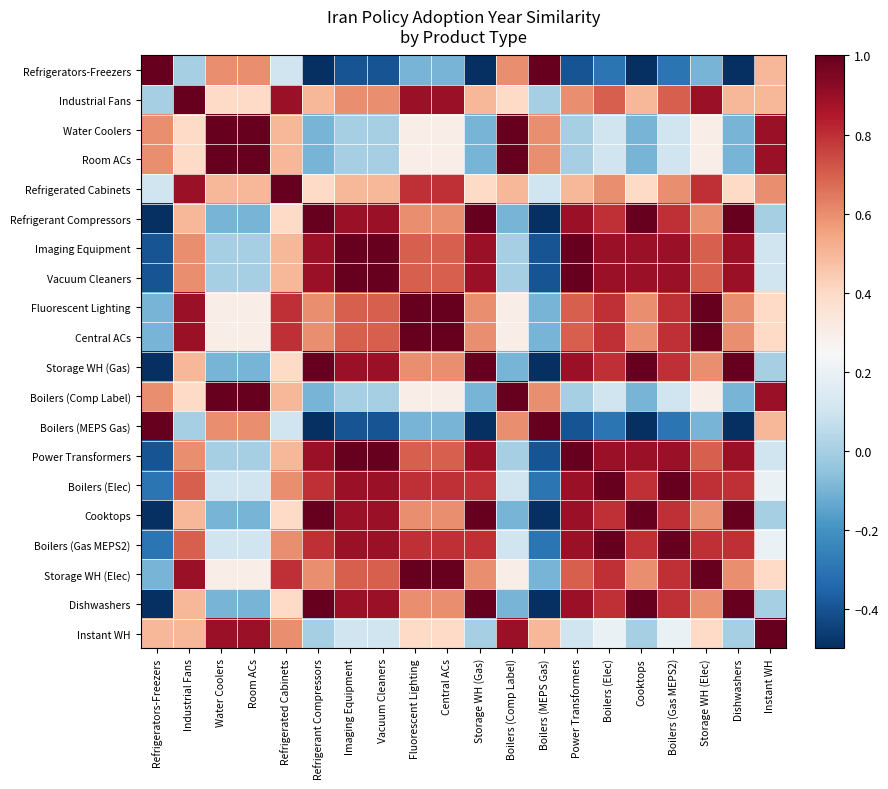

Reading left to right, what are all the values shown in this chart?

Refrigerators-Freezers: Refrigerators-Freezers=1.0	Industrial Fans=0.0	Water Coolers=0.6	Room ACs=0.6	Refrigerated Cabinets=0.1	Refrigerant Compressors=-0.5	Imaging Equipment=-0.4	Vacuum Cleaners=-0.4	Fluorescent Lighting=-0.1	Central ACs=-0.1	Storage WH (Gas)=-0.5	Boilers (Comp Label)=0.6	Boilers (MEPS Gas)=1.0	Power Transformers=-0.4	Boilers (Elec)=-0.3	Cooktops=-0.5	Boilers (Gas MEPS2)=-0.3	Storage WH (Elec)=-0.1	Dishwashers=-0.5	Instant WH=0.5
Industrial Fans: Refrigerators-Freezers=0.0	Industrial Fans=1.0	Water Coolers=0.4	Room ACs=0.4	Refrigerated Cabinets=0.9	Refrigerant Compressors=0.5	Imaging Equipment=0.6	Vacuum Cleaners=0.6	Fluorescent Lighting=0.9	Central ACs=0.9	Storage WH (Gas)=0.5	Boilers (Comp Label)=0.4	Boilers (MEPS Gas)=0.0	Power Transformers=0.6	Boilers (Elec)=0.7	Cooktops=0.5	Boilers (Gas MEPS2)=0.7	Storage WH (Elec)=0.9	Dishwashers=0.5	Instant WH=0.5
Water Coolers: Refrigerators-Freezers=0.6	Industrial Fans=0.4	Water Coolers=1.0	Room ACs=1.0	Refrigerated Cabinets=0.5	Refrigerant Compressors=-0.1	Imaging Equipment=0.0	Vacuum Cleaners=0.0	Fluorescent Lighting=0.3	Central ACs=0.3	Storage WH (Gas)=-0.1	Boilers (Comp Label)=1.0	Boilers (MEPS Gas)=0.6	Power Transformers=0.0	Boilers (Elec)=0.1	Cooktops=-0.1	Boilers (Gas MEPS2)=0.1	Storage WH (Elec)=0.3	Dishwashers=-0.1	Instant WH=0.9
Room ACs: Refrigerators-Freezers=0.6	Industrial Fans=0.4	Water Coolers=1.0	Room ACs=1.0	Refrigerated Cabinets=0.5	Refrigerant Compressors=-0.1	Imaging Equipment=0.0	Vacuum Cleaners=0.0	Fluorescent Lighting=0.3	Central ACs=0.3	Storage WH (Gas)=-0.1	Boilers (Comp Label)=1.0	Boilers (MEPS Gas)=0.6	Power Transformers=0.0	Boilers (Elec)=0.1	Cooktops=-0.1	Boilers (Gas MEPS2)=0.1	Storage WH (Elec)=0.3	Dishwashers=-0.1	Instant WH=0.9
Refrigerated Cabinets: Refrigerators-Freezers=0.1	Industrial Fans=0.9	Water Coolers=0.5	Room ACs=0.5	Refrigerated Cabinets=1.0	Refrigerant Compressors=0.4	Imaging Equipment=0.5	Vacuum Cleaners=0.5	Fluorescent Lighting=0.8	Central ACs=0.8	Storage WH (Gas)=0.4	Boilers (Comp Label)=0.5	Boilers (MEPS Gas)=0.1	Power Transformers=0.5	Boilers (Elec)=0.6	Cooktops=0.4	Boilers (Gas MEPS2)=0.6	Storage WH (Elec)=0.8	Dishwashers=0.4	Instant WH=0.6
Refrigerant Compressors: Refrigerators-Freezers=-0.5	Industrial Fans=0.5	Water Coolers=-0.1	Room ACs=-0.1	Refrigerated Cabinets=0.4	Refrigerant Compressors=1.0	Imaging Equipment=0.9	Vacuum Cleaners=0.9	Fluorescent Lighting=0.6	Central ACs=0.6	Storage WH (Gas)=1.0	Boilers (Comp Label)=-0.1	Boilers (MEPS Gas)=-0.5	Power Transformers=0.9	Boilers (Elec)=0.8	Cooktops=1.0	Boilers (Gas MEPS2)=0.8	Storage WH (Elec)=0.6	Dishwashers=1.0	Instant WH=0.0
Imaging Equipment: Refrigerators-Freezers=-0.4	Industrial Fans=0.6	Water Coolers=0.0	Room ACs=0.0	Refrigerated Cabinets=0.5	Refrigerant Compressors=0.9	Imaging Equipment=1.0	Vacuum Cleaners=1.0	Fluorescent Lighting=0.7	Central ACs=0.7	Storage WH (Gas)=0.9	Boilers (Comp Label)=0.0	Boilers (MEPS Gas)=-0.4	Power Transformers=1.0	Boilers (Elec)=0.9	Cooktops=0.9	Boilers (Gas MEPS2)=0.9	Storage WH (Elec)=0.7	Dishwashers=0.9	Instant WH=0.1
Vacuum Cleaners: Refrigerators-Freezers=-0.4	Industrial Fans=0.6	Water Coolers=0.0	Room ACs=0.0	Refrigerated Cabinets=0.5	Refrigerant Compressors=0.9	Imaging Equipment=1.0	Vacuum Cleaners=1.0	Fluorescent Lighting=0.7	Central ACs=0.7	Storage WH (Gas)=0.9	Boilers (Comp Label)=0.0	Boilers (MEPS Gas)=-0.4	Power Transformers=1.0	Boilers (Elec)=0.9	Cooktops=0.9	Boilers (Gas MEPS2)=0.9	Storage WH (Elec)=0.7	Dishwashers=0.9	Instant WH=0.1
Fluorescent Lighting: Refrigerators-Freezers=-0.1	Industrial Fans=0.9	Water Coolers=0.3	Room ACs=0.3	Refrigerated Cabinets=0.8	Refrigerant Compressors=0.6	Imaging Equipment=0.7	Vacuum Cleaners=0.7	Fluorescent Lighting=1.0	Central ACs=1.0	Storage WH (Gas)=0.6	Boilers (Comp Label)=0.3	Boilers (MEPS Gas)=-0.1	Power Transformers=0.7	Boilers (Elec)=0.8	Cooktops=0.6	Boilers (Gas MEPS2)=0.8	Storage WH (Elec)=1.0	Dishwashers=0.6	Instant WH=0.4
Central ACs: Refrigerators-Freezers=-0.1	Industrial Fans=0.9	Water Coolers=0.3	Room ACs=0.3	Refrigerated Cabinets=0.8	Refrigerant Compressors=0.6	Imaging Equipment=0.7	Vacuum Cleaners=0.7	Fluorescent Lighting=1.0	Central ACs=1.0	Storage WH (Gas)=0.6	Boilers (Comp Label)=0.3	Boilers (MEPS Gas)=-0.1	Power Transformers=0.7	Boilers (Elec)=0.8	Cooktops=0.6	Boilers (Gas MEPS2)=0.8	Storage WH (Elec)=1.0	Dishwashers=0.6	Instant WH=0.4
Storage WH (Gas): Refrigerators-Freezers=-0.5	Industrial Fans=0.5	Water Coolers=-0.1	Room ACs=-0.1	Refrigerated Cabinets=0.4	Refrigerant Compressors=1.0	Imaging Equipment=0.9	Vacuum Cleaners=0.9	Fluorescent Lighting=0.6	Central ACs=0.6	Storage WH (Gas)=1.0	Boilers (Comp Label)=-0.1	Boilers (MEPS Gas)=-0.5	Power Transformers=0.9	Boilers (Elec)=0.8	Cooktops=1.0	Boilers (Gas MEPS2)=0.8	Storage WH (Elec)=0.6	Dishwashers=1.0	Instant WH=0.0
Boilers (Comp Label): Refrigerators-Freezers=0.6	Industrial Fans=0.4	Water Coolers=1.0	Room ACs=1.0	Refrigerated Cabinets=0.5	Refrigerant Compressors=-0.1	Imaging Equipment=0.0	Vacuum Cleaners=0.0	Fluorescent Lighting=0.3	Central ACs=0.3	Storage WH (Gas)=-0.1	Boilers (Comp Label)=1.0	Boilers (MEPS Gas)=0.6	Power Transformers=0.0	Boilers (Elec)=0.1	Cooktops=-0.1	Boilers (Gas MEPS2)=0.1	Storage WH (Elec)=0.3	Dishwashers=-0.1	Instant WH=0.9
Boilers (MEPS Gas): Refrigerators-Freezers=1.0	Industrial Fans=0.0	Water Coolers=0.6	Room ACs=0.6	Refrigerated Cabinets=0.1	Refrigerant Compressors=-0.5	Imaging Equipment=-0.4	Vacuum Cleaners=-0.4	Fluorescent Lighting=-0.1	Central ACs=-0.1	Storage WH (Gas)=-0.5	Boilers (Comp Label)=0.6	Boilers (MEPS Gas)=1.0	Power Transformers=-0.4	Boilers (Elec)=-0.3	Cooktops=-0.5	Boilers (Gas MEPS2)=-0.3	Storage WH (Elec)=-0.1	Dishwashers=-0.5	Instant WH=0.5
Power Transformers: Refrigerators-Freezers=-0.4	Industrial Fans=0.6	Water Coolers=0.0	Room ACs=0.0	Refrigerated Cabinets=0.5	Refrigerant Compressors=0.9	Imaging Equipment=1.0	Vacuum Cleaners=1.0	Fluorescent Lighting=0.7	Central ACs=0.7	Storage WH (Gas)=0.9	Boilers (Comp Label)=0.0	Boilers (MEPS Gas)=-0.4	Power Transformers=1.0	Boilers (Elec)=0.9	Cooktops=0.9	Boilers (Gas MEPS2)=0.9	Storage WH (Elec)=0.7	Dishwashers=0.9	Instant WH=0.1
Boilers (Elec): Refrigerators-Freezers=-0.3	Industrial Fans=0.7	Water Coolers=0.1	Room ACs=0.1	Refrigerated Cabinets=0.6	Refrigerant Compressors=0.8	Imaging Equipment=0.9	Vacuum Cleaners=0.9	Fluorescent Lighting=0.8	Central ACs=0.8	Storage WH (Gas)=0.8	Boilers (Comp Label)=0.1	Boilers (MEPS Gas)=-0.3	Power Transformers=0.9	Boilers (Elec)=1.0	Cooktops=0.8	Boilers (Gas MEPS2)=1.0	Storage WH (Elec)=0.8	Dishwashers=0.8	Instant WH=0.2
Cooktops: Refrigerators-Freezers=-0.5	Industrial Fans=0.5	Water Coolers=-0.1	Room ACs=-0.1	Refrigerated Cabinets=0.4	Refrigerant Compressors=1.0	Imaging Equipment=0.9	Vacuum Cleaners=0.9	Fluorescent Lighting=0.6	Central ACs=0.6	Storage WH (Gas)=1.0	Boilers (Comp Label)=-0.1	Boilers (MEPS Gas)=-0.5	Power Transformers=0.9	Boilers (Elec)=0.8	Cooktops=1.0	Boilers (Gas MEPS2)=0.8	Storage WH (Elec)=0.6	Dishwashers=1.0	Instant WH=0.0
Boilers (Gas MEPS2): Refrigerators-Freezers=-0.3	Industrial Fans=0.7	Water Coolers=0.1	Room ACs=0.1	Refrigerated Cabinets=0.6	Refrigerant Compressors=0.8	Imaging Equipment=0.9	Vacuum Cleaners=0.9	Fluorescent Lighting=0.8	Central ACs=0.8	Storage WH (Gas)=0.8	Boilers (Comp Label)=0.1	Boilers (MEPS Gas)=-0.3	Power Transformers=0.9	Boilers (Elec)=1.0	Cooktops=0.8	Boilers (Gas MEPS2)=1.0	Storage WH (Elec)=0.8	Dishwashers=0.8	Instant WH=0.2
Storage WH (Elec): Refrigerators-Freezers=-0.1	Industrial Fans=0.9	Water Coolers=0.3	Room ACs=0.3	Refrigerated Cabinets=0.8	Refrigerant Compressors=0.6	Imaging Equipment=0.7	Vacuum Cleaners=0.7	Fluorescent Lighting=1.0	Central ACs=1.0	Storage WH (Gas)=0.6	Boilers (Comp Label)=0.3	Boilers (MEPS Gas)=-0.1	Power Transformers=0.7	Boilers (Elec)=0.8	Cooktops=0.6	Boilers (Gas MEPS2)=0.8	Storage WH (Elec)=1.0	Dishwashers=0.6	Instant WH=0.4
Dishwashers: Refrigerators-Freezers=-0.5	Industrial Fans=0.5	Water Coolers=-0.1	Room ACs=-0.1	Refrigerated Cabinets=0.4	Refrigerant Compressors=1.0	Imaging Equipment=0.9	Vacuum Cleaners=0.9	Fluorescent Lighting=0.6	Central ACs=0.6	Storage WH (Gas)=1.0	Boilers (Comp Label)=-0.1	Boilers (MEPS Gas)=-0.5	Power Transformers=0.9	Boilers (Elec)=0.8	Cooktops=1.0	Boilers (Gas MEPS2)=0.8	Storage WH (Elec)=0.6	Dishwashers=1.0	Instant WH=0.0
Instant WH: Refrigerators-Freezers=0.5	Industrial Fans=0.5	Water Coolers=0.9	Room ACs=0.9	Refrigerated Cabinets=0.6	Refrigerant Compressors=0.0	Imaging Equipment=0.1	Vacuum Cleaners=0.1	Fluorescent Lighting=0.4	Central ACs=0.4	Storage WH (Gas)=0.0	Boilers (Comp Label)=0.9	Boilers (MEPS Gas)=0.5	Power Transformers=0.1	Boilers (Elec)=0.2	Cooktops=0.0	Boilers (Gas MEPS2)=0.2	Storage WH (Elec)=0.4	Dishwashers=0.0	Instant WH=1.0